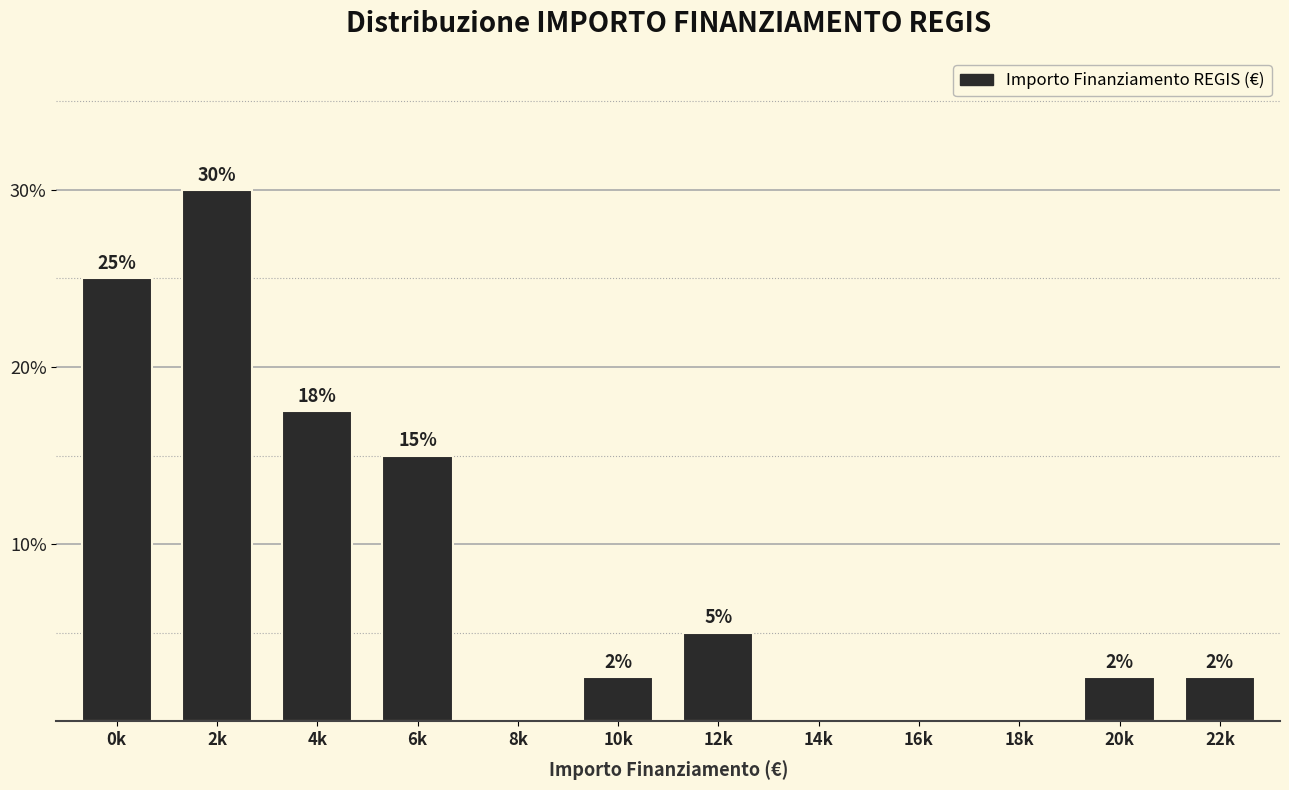

Which has a higher value, 4k or 22k?

4k